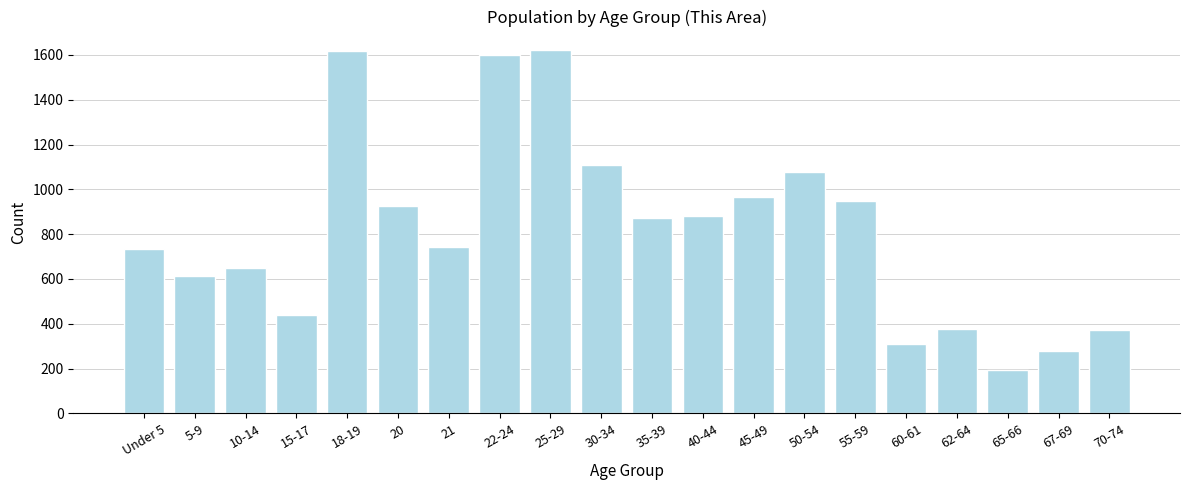

What value does the data have at 20, to the nearest 10?

920